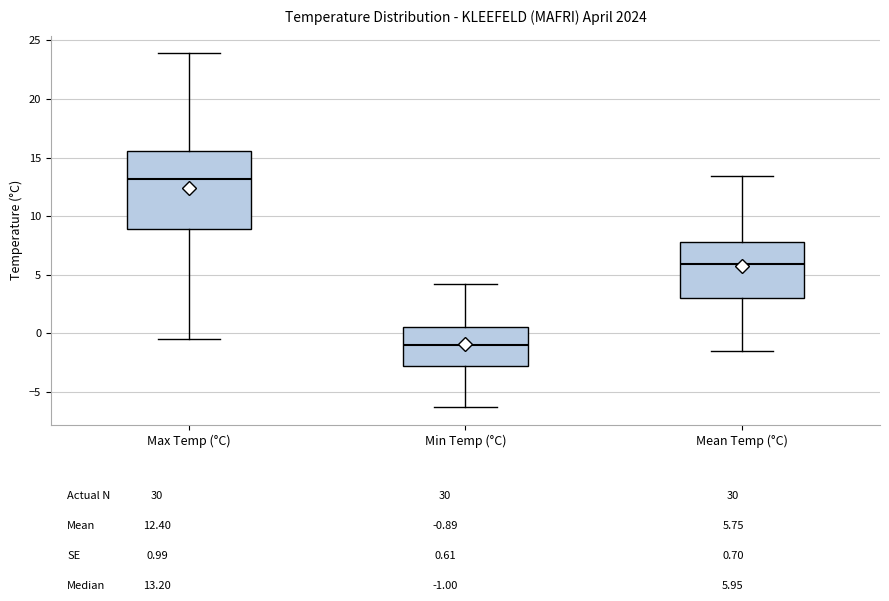

Which box is the tallest, from its lower edge to its upper edge?

Max Temp (°C)